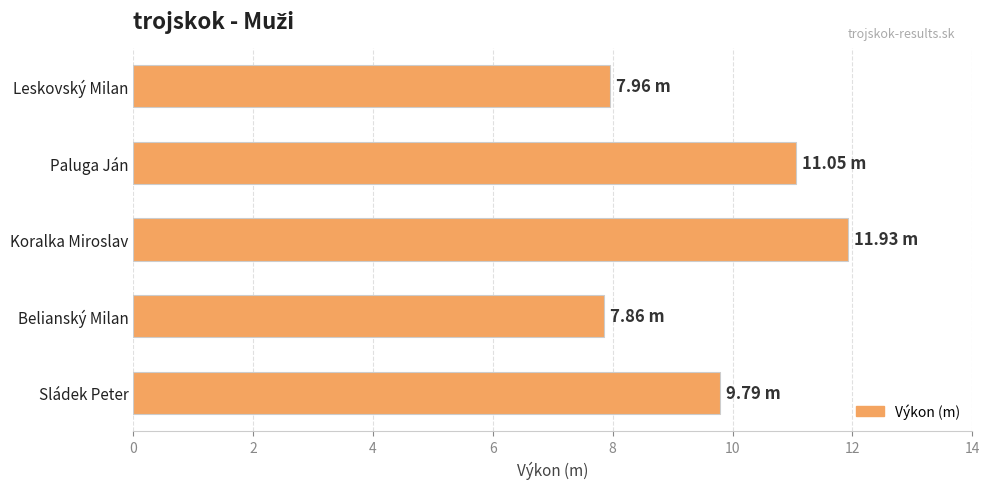

How many distinct data groups are displayed?

1